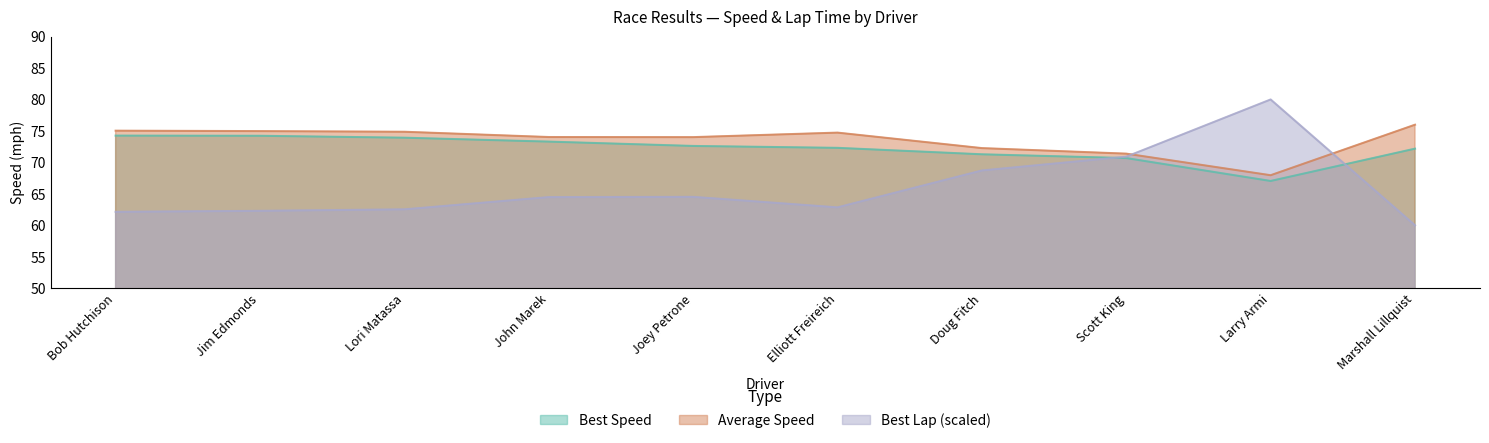

How many categories are shown in the chart?

10